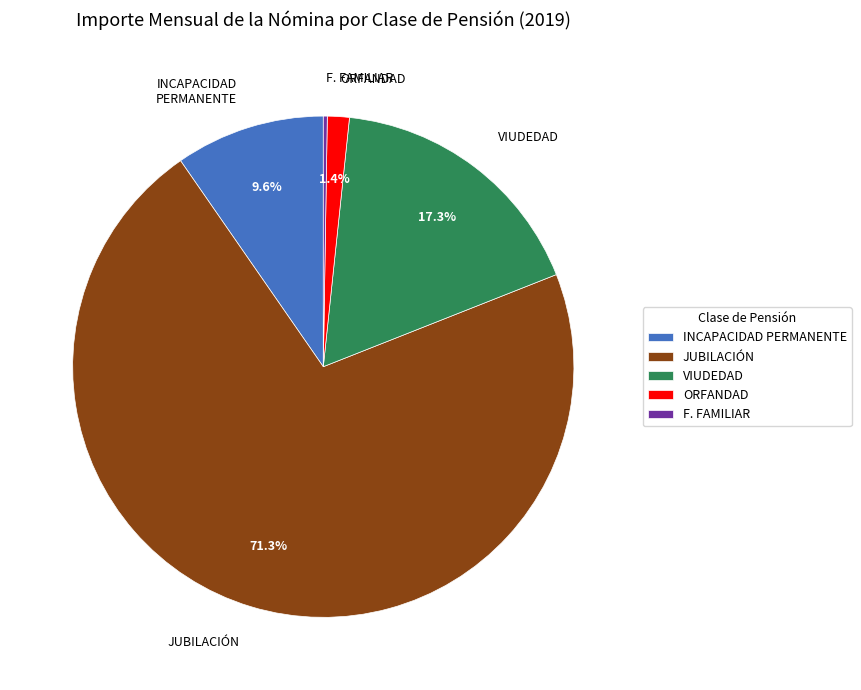

Which slice represents more than half of the pie?

JUBILACIÓN